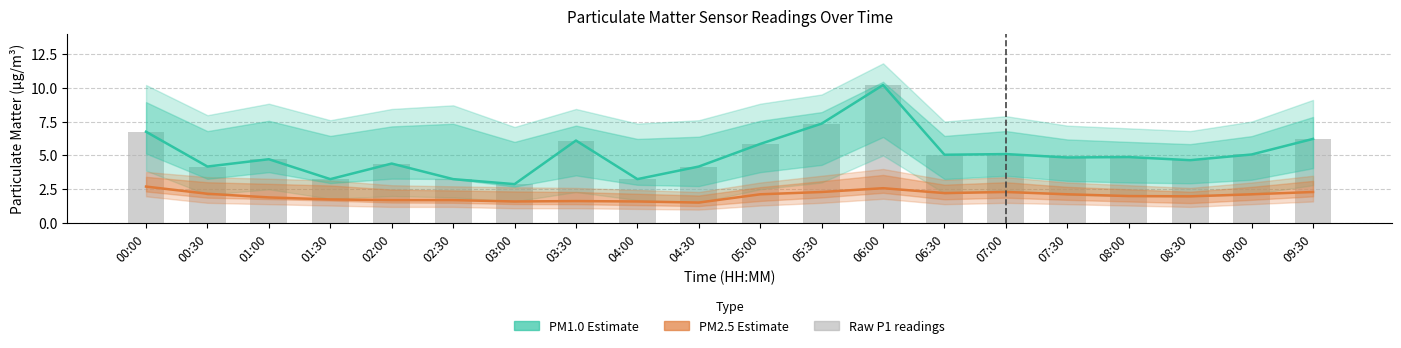

At how many categories does at least one series exceed 7?

2